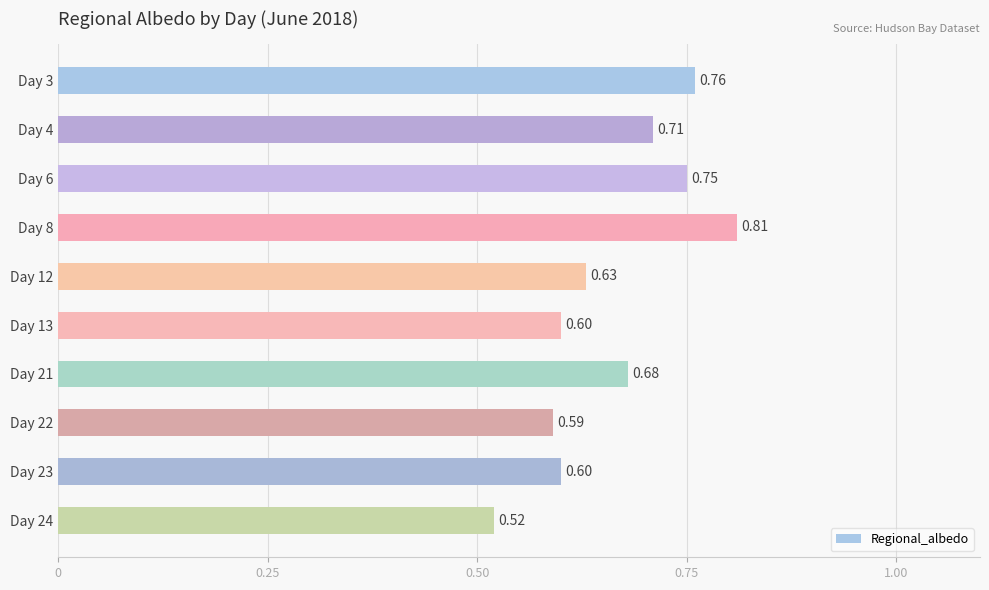

Are the bars grouped side by side (vs. stacked)?

No